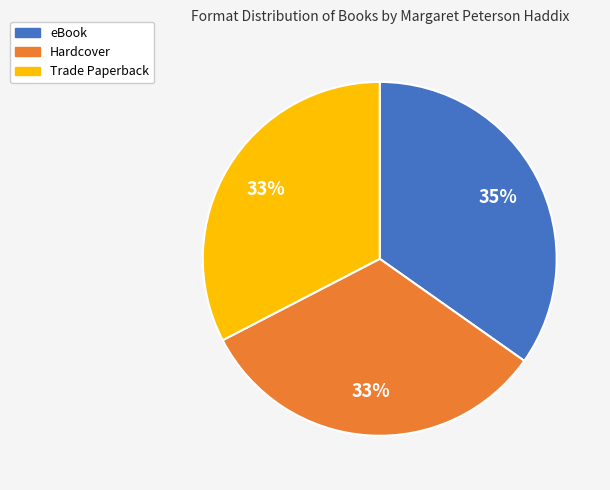

Does any single category account for the majority?

No